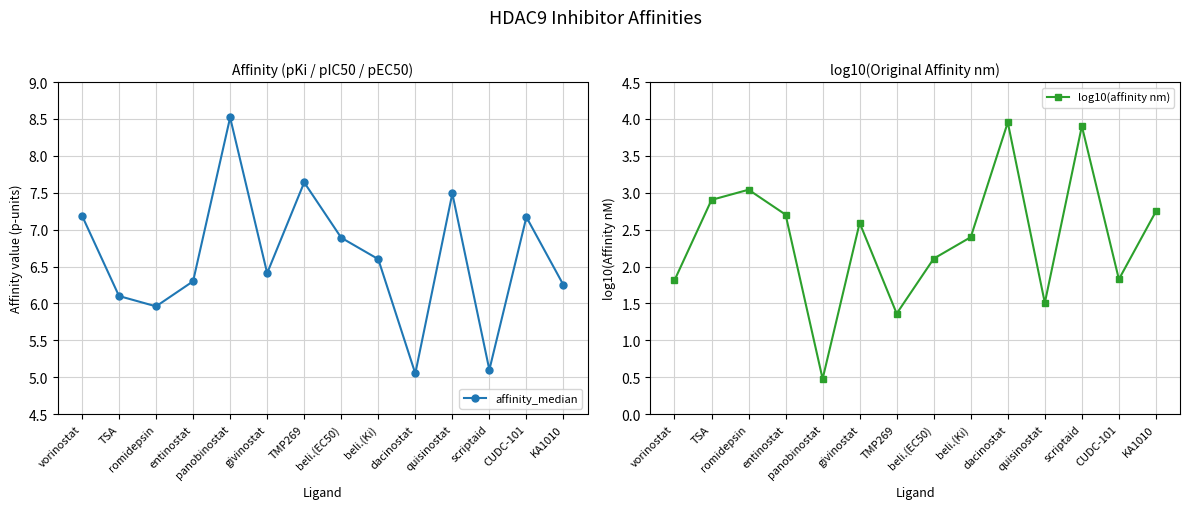

What is the label of the 3rd point from the left?

romidepsin